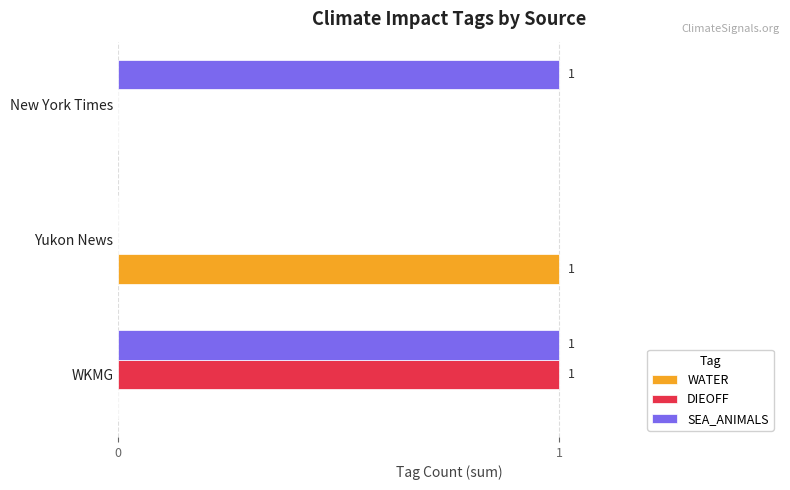

Which series has the largest total across all categories?

SEA_ANIMALS